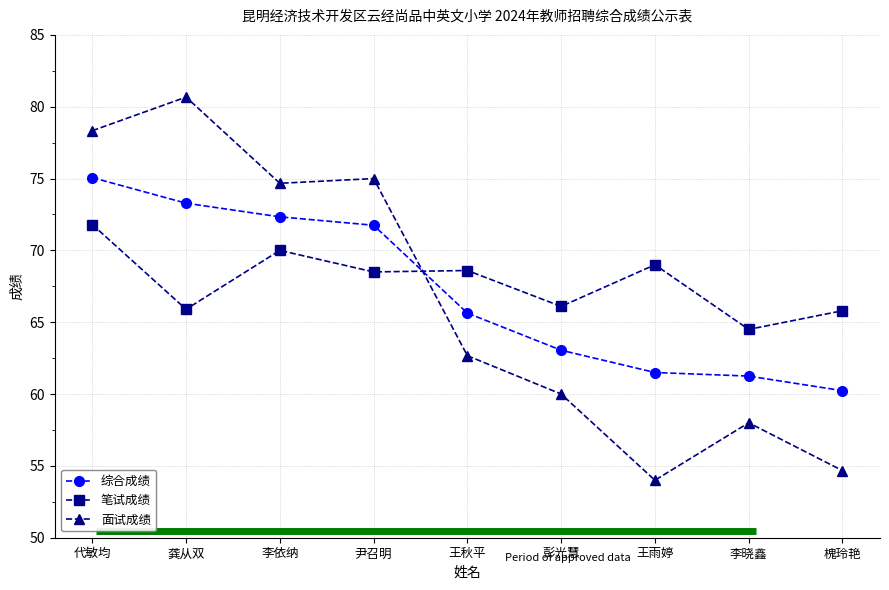

What is the approximate value of 综合成绩 at 代敏均?

75.1